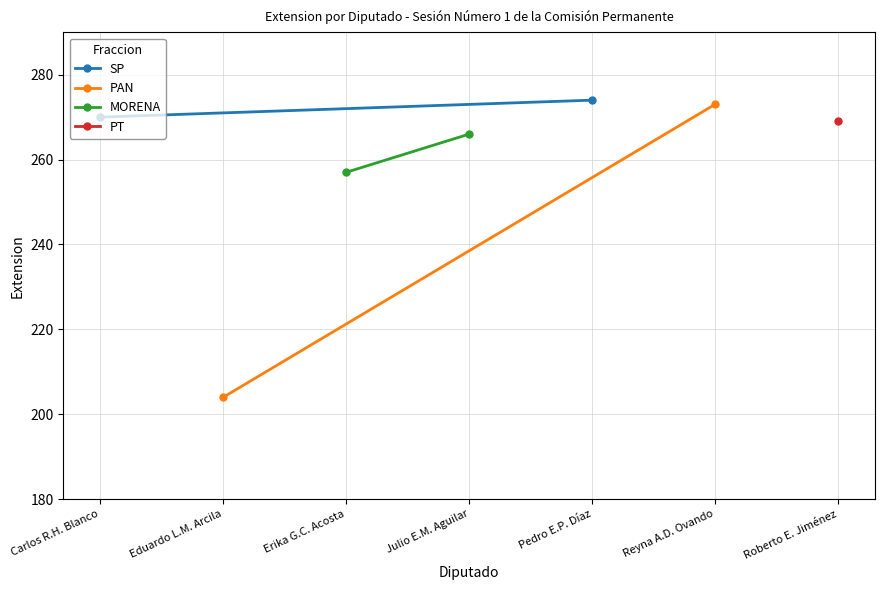

What is the maximum value shown in the chart?

274